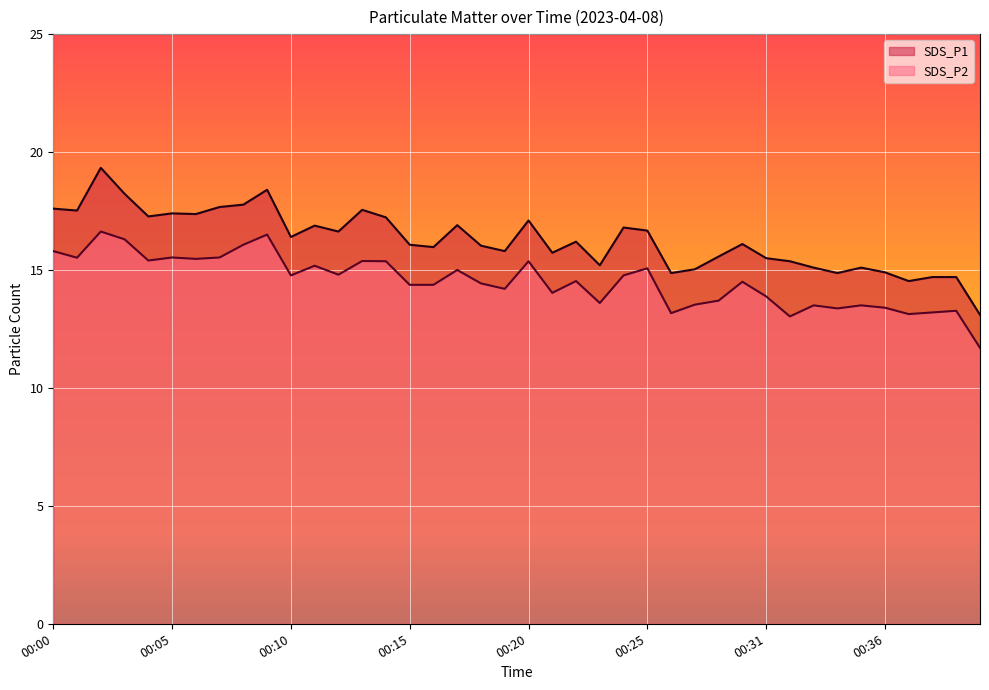

Is it true that SDS_P1 equals 15.8 at 00:19?

True